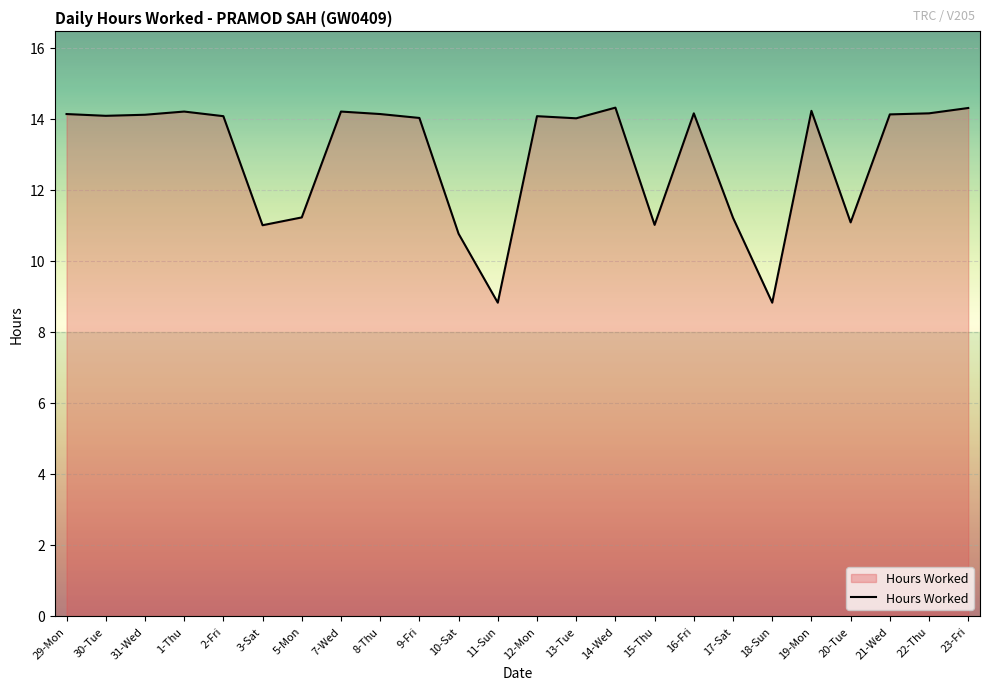

At which label does the data first exceed 14?

29-Mon